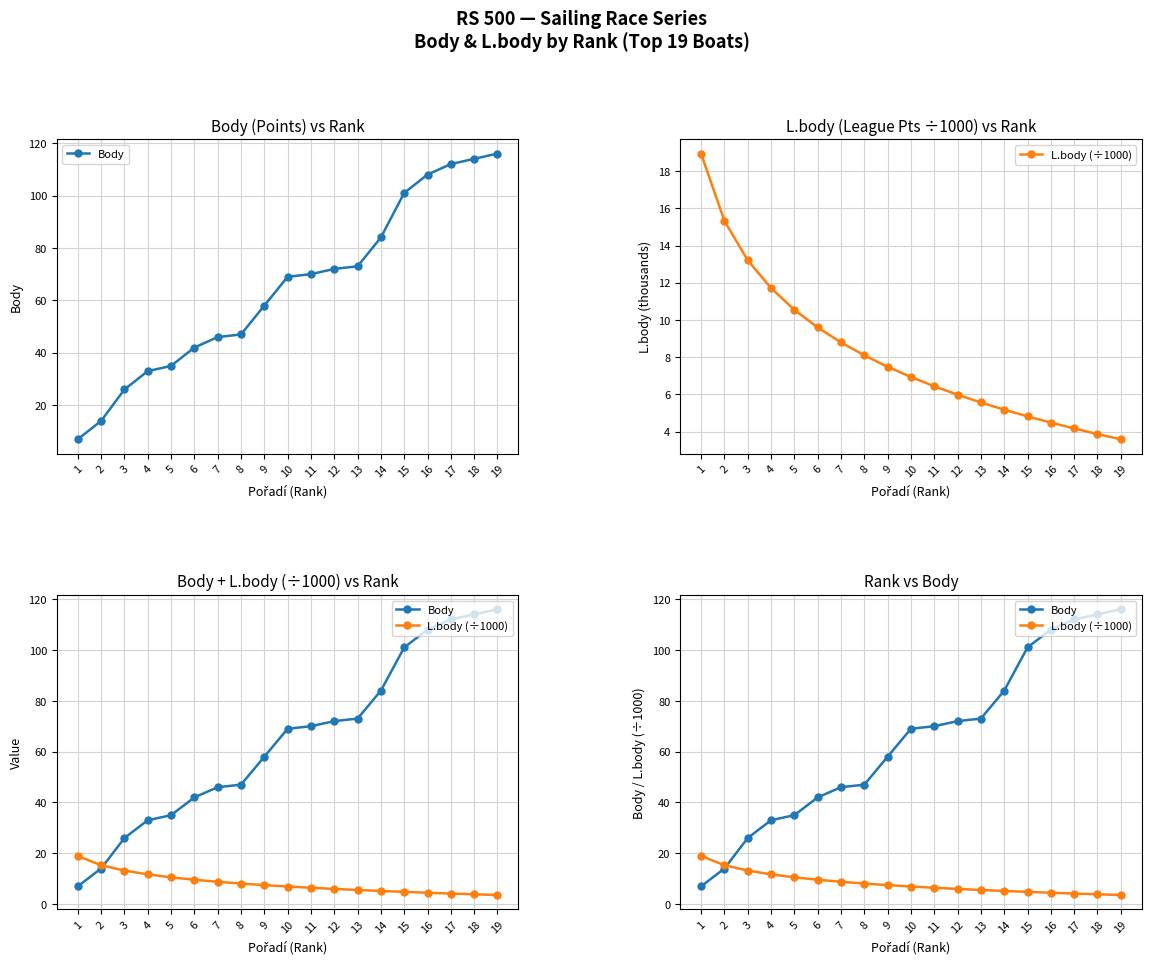

The Body series shows 62.7 at 17. True or false?

False